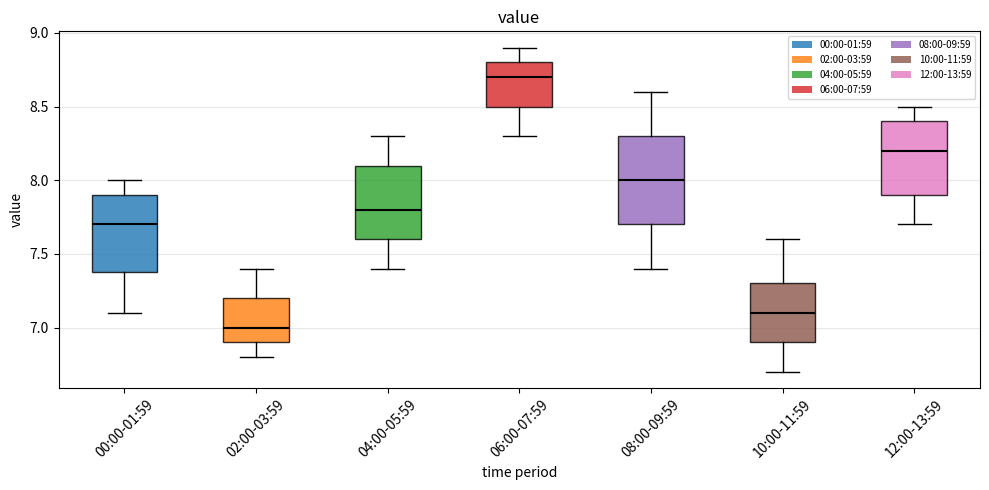

Where does the upper whisker of the box for 02:00-03:59 end on the y-axis? The values are not printed on the chart, so give them approximately, as read against the axis.

7.4